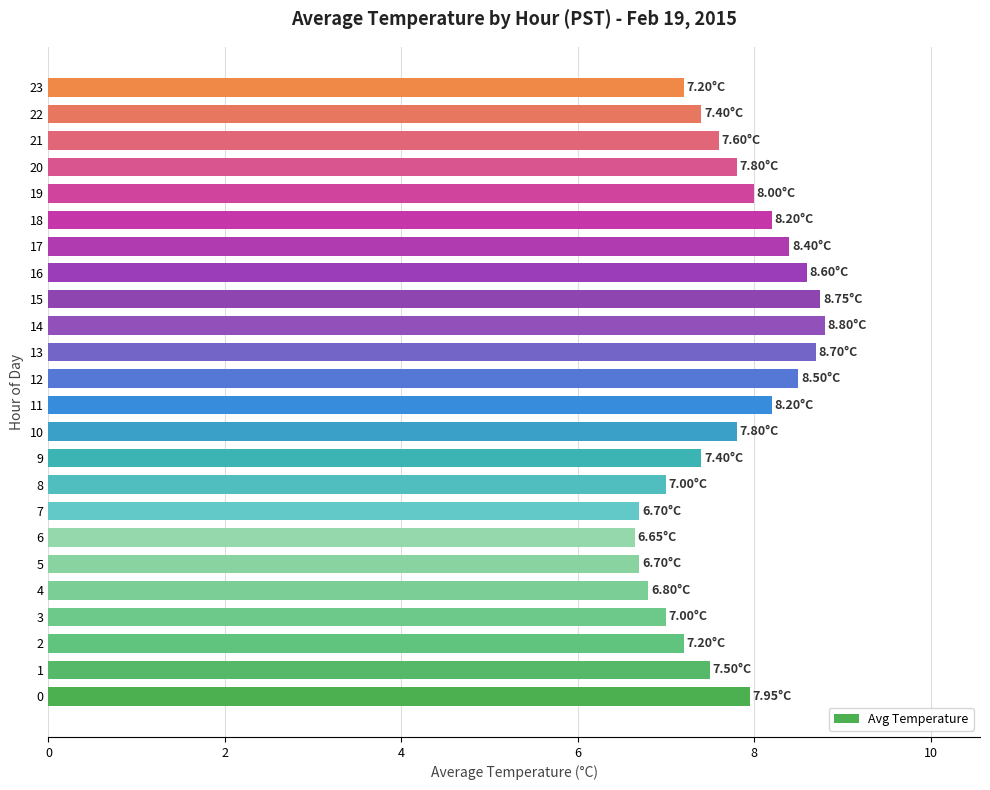

What is the difference between the second highest and minimum values?

2.1